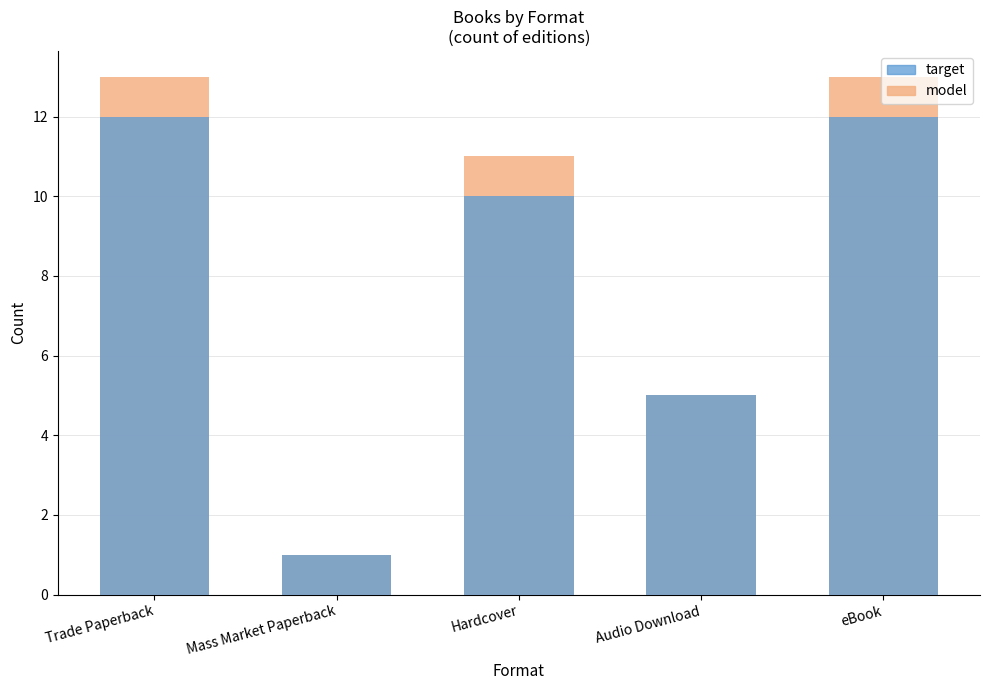

Reading left to right, extract all data points from this chart.

model: 13	1	11	5	13
target: 12	1	10	5	12